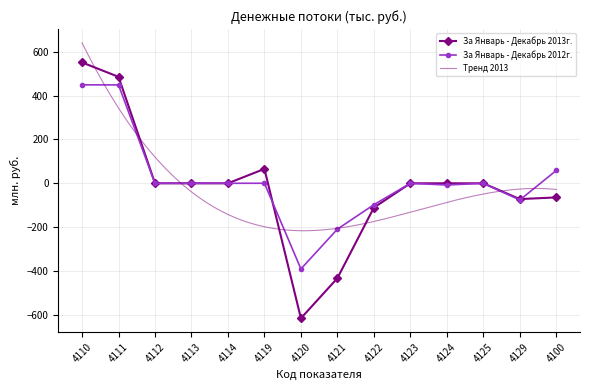

Where do За Январь - Декабрь 2012г. and За Январь - Декабрь 2013г. first cross each other?

4111 and 4112